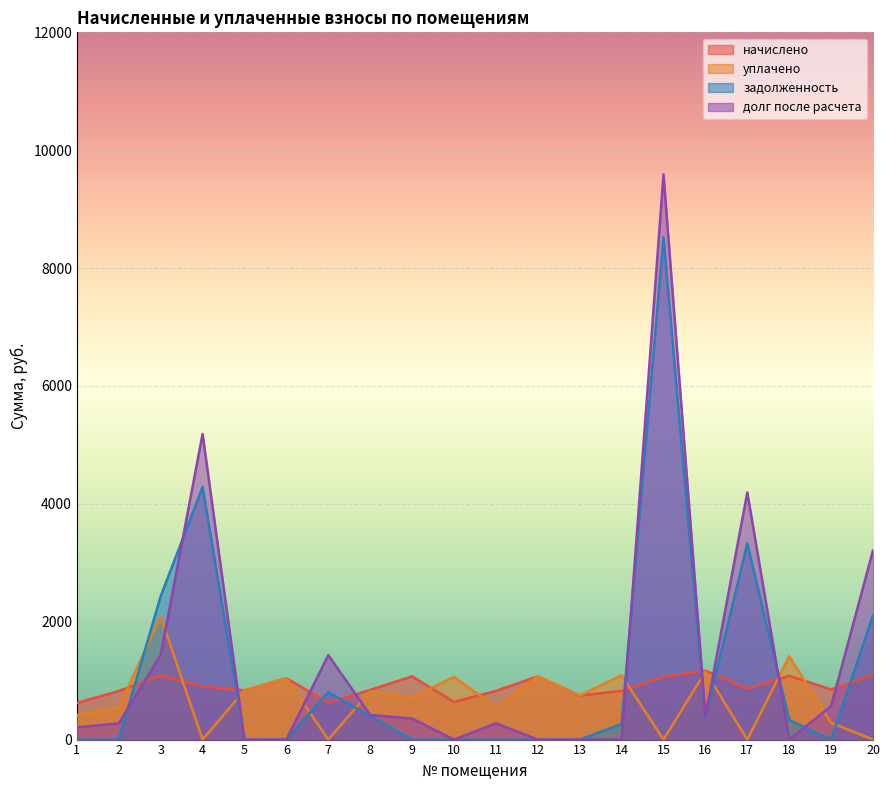

At 11, list the series in order from largest to smallest.

начислено, уплачено, долг после расчета, задолженность